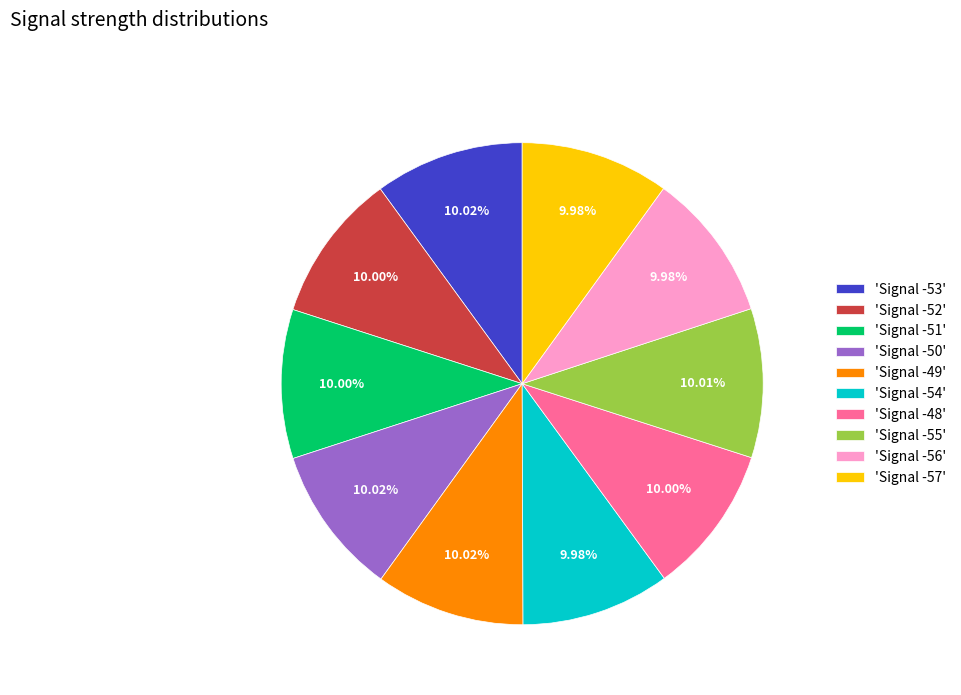

How many segments does this pie chart have?

10